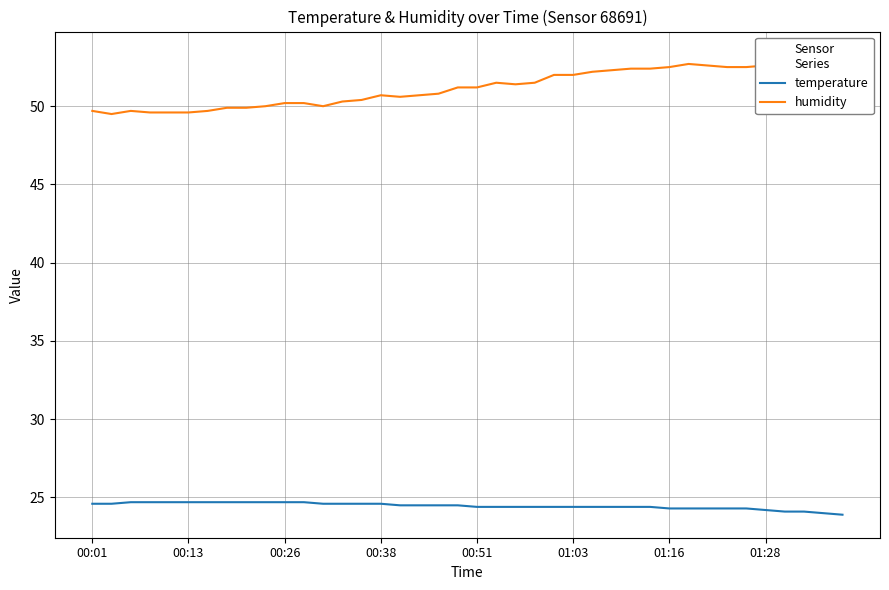

Which series changed the most between 00:01 and 17?

humidity